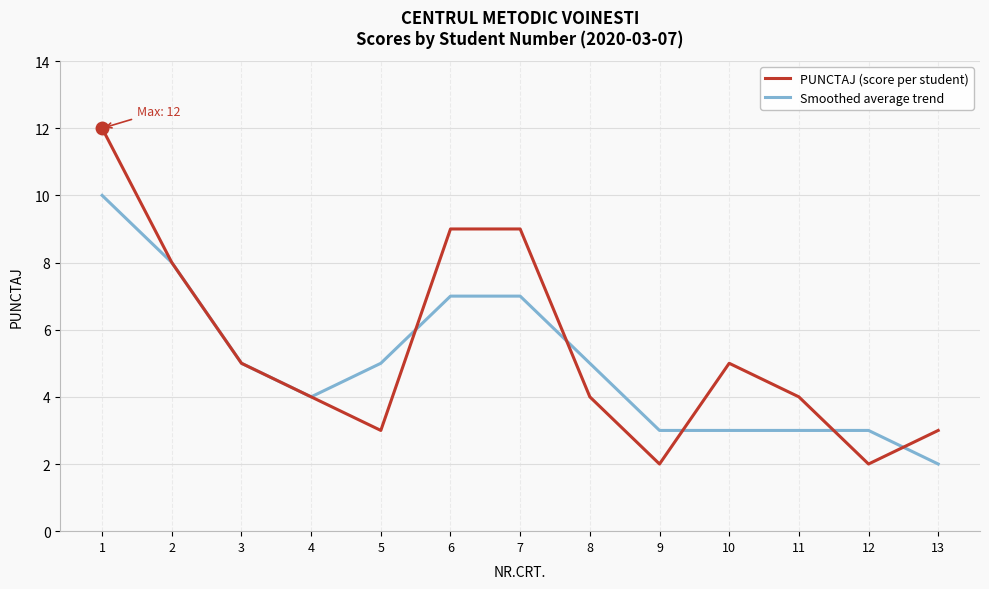

What is the difference between the maximum and minimum values in the PUNCTAJ (score per student) series?

10